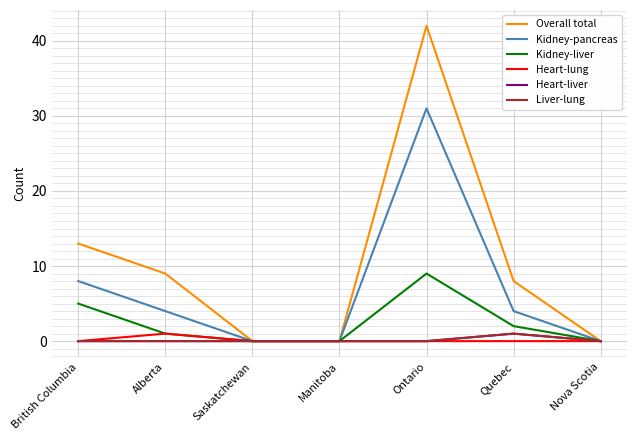

Reading right to left, what are all the values shown in this chart?

Overall total: Nova Scotia=0	Quebec=8	Ontario=42	Manitoba=0	Saskatchewan=0	Alberta=9	British Columbia=13
Kidney-pancreas: Nova Scotia=0	Quebec=4	Ontario=31	Manitoba=0	Saskatchewan=0	Alberta=4	British Columbia=8
Kidney-liver: Nova Scotia=0	Quebec=2	Ontario=9	Manitoba=0	Saskatchewan=0	Alberta=1	British Columbia=5
Heart-lung: Nova Scotia=0	Quebec=0	Ontario=0	Manitoba=0	Saskatchewan=0	Alberta=1	British Columbia=0
Heart-liver: Nova Scotia=0	Quebec=1	Ontario=0	Manitoba=0	Saskatchewan=0	Alberta=0	British Columbia=0
Liver-lung: Nova Scotia=0	Quebec=1	Ontario=0	Manitoba=0	Saskatchewan=0	Alberta=0	British Columbia=0